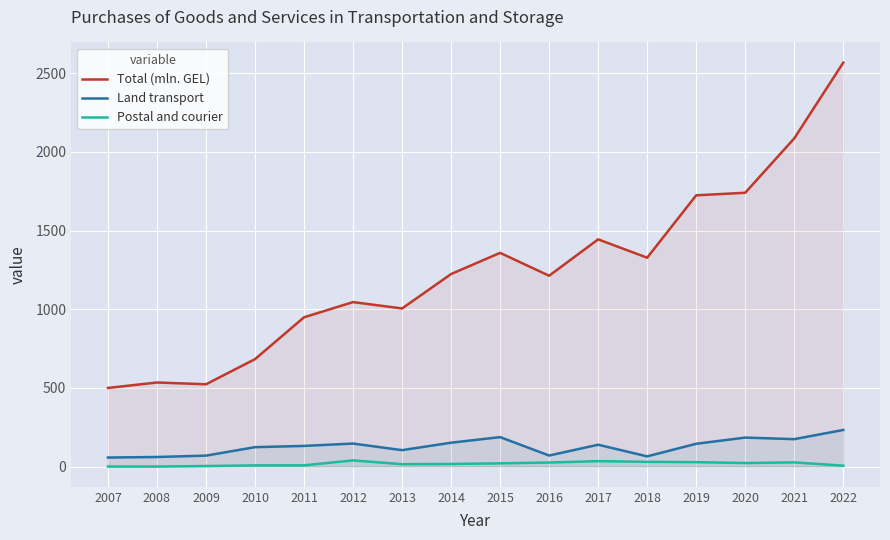

Reading left to right, extract all data points from this chart.

Total (mln. GEL): 2007=500.0	2008=534.7	2009=523.3	2010=683.1	2011=949.1	2012=1045.8	2013=1005.2	2014=1224.1	2015=1358.7	2016=1213.2	2017=1444.6	2018=1327.9	2019=1724.5	2020=1740.7	2021=2086.1	2022=2567.8
Land transport: 2007=57.7	2008=61.1	2009=69.8	2010=123.6	2011=131.6	2012=146.5	2013=104.6	2014=152.0	2015=187.4	2016=70.5	2017=139.1	2018=65.1	2019=145.1	2020=184.5	2021=174.5	2022=232.9
Postal and courier: 2007=0.4	2008=0.3	2009=3.8	2010=7.8	2011=8.1	2012=39.5	2013=15.5	2014=16.9	2015=20.8	2016=26.0	2017=34.7	2018=30.4	2019=28.3	2020=22.7	2021=26.9	2022=6.1